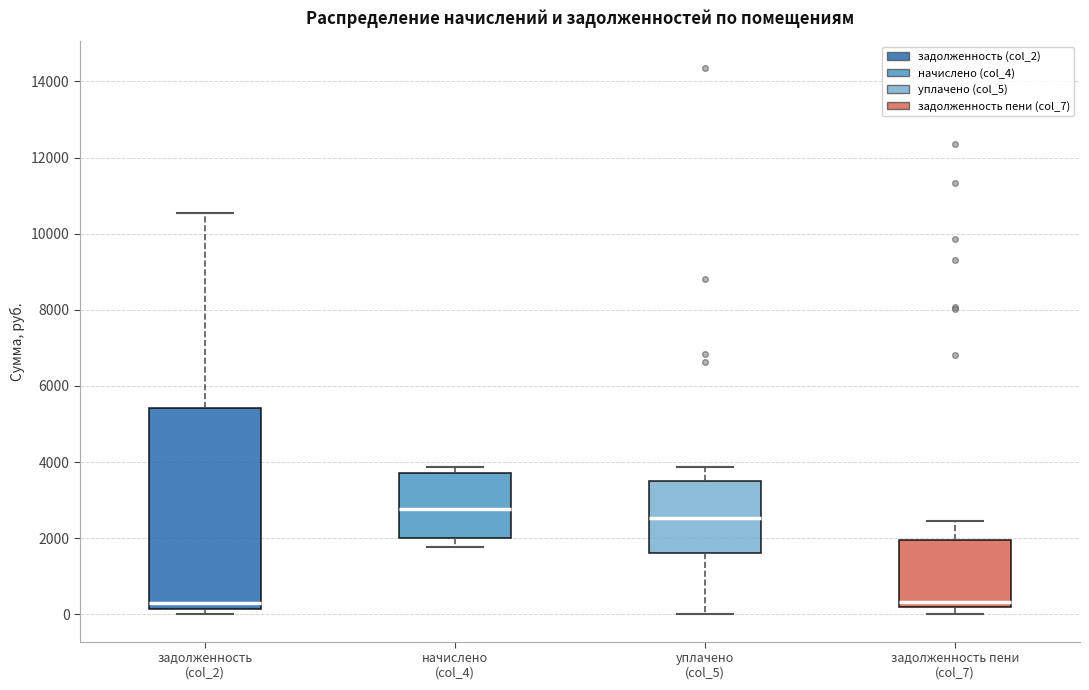

Where is the upper edge of the box for уплачено (col_5) on the y-axis? The values are not printed on the chart, so give them approximately, as read against the axis.

3400